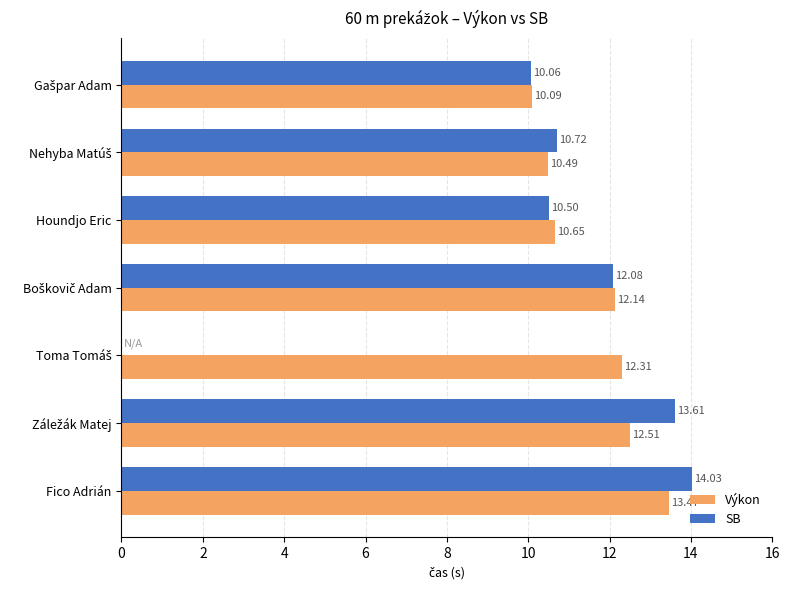

Which category has the highest value in the Výkon series?

Fico Adrián